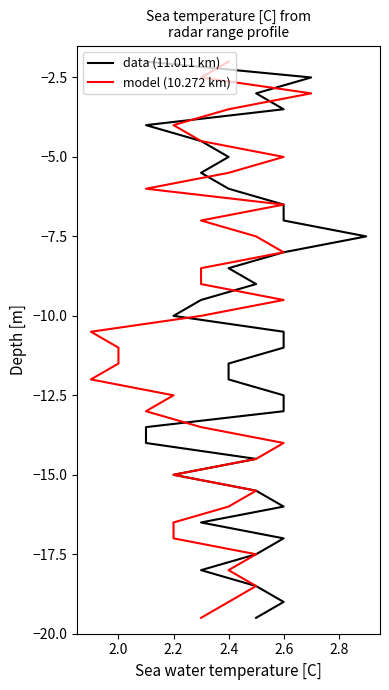

At which label is data (11.011 km) closest to -10?

2.2